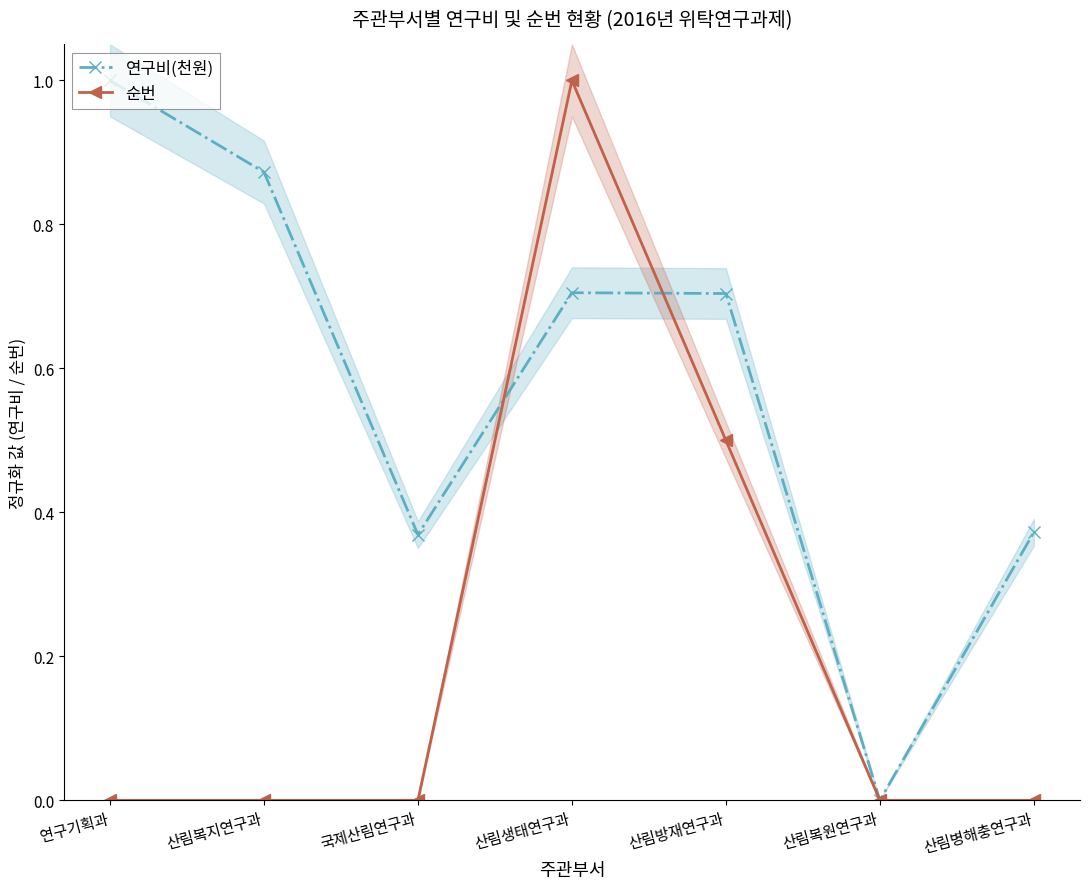

The value of 연구비(천원) at 산림병해충연구과 is 0.4. True or false?

True